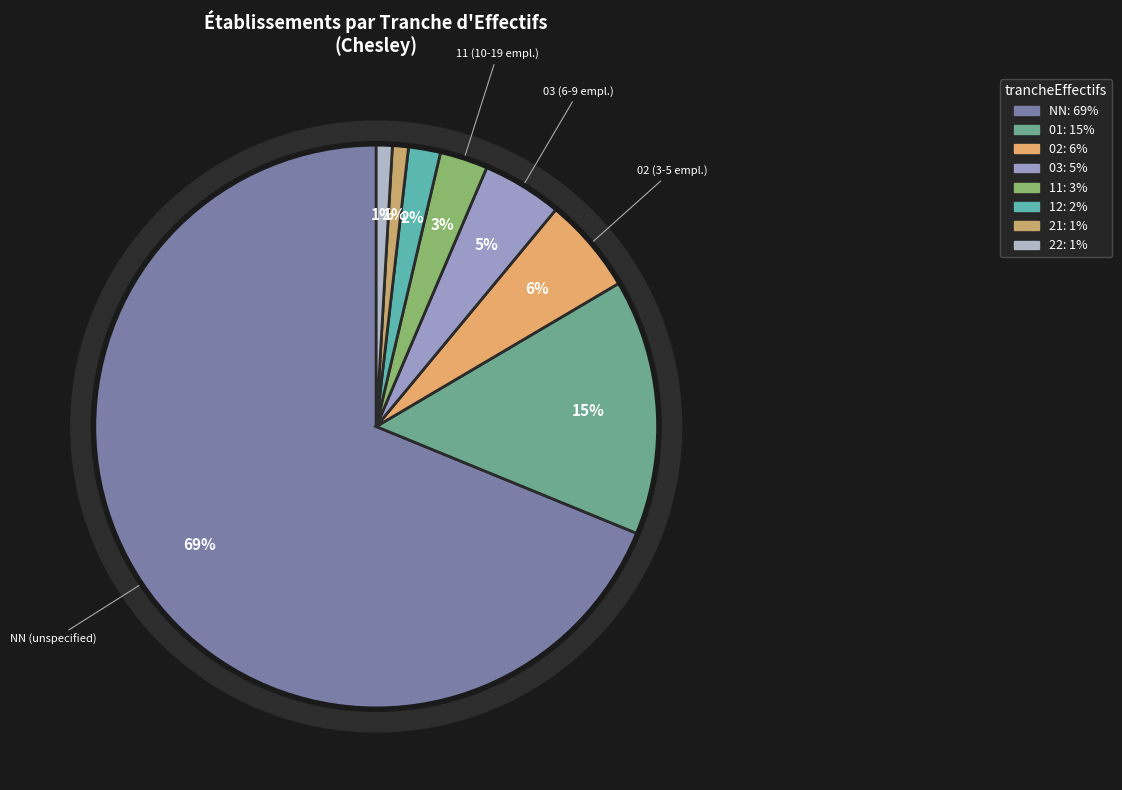

To the nearest percent, what portion does 22 represent?

1%